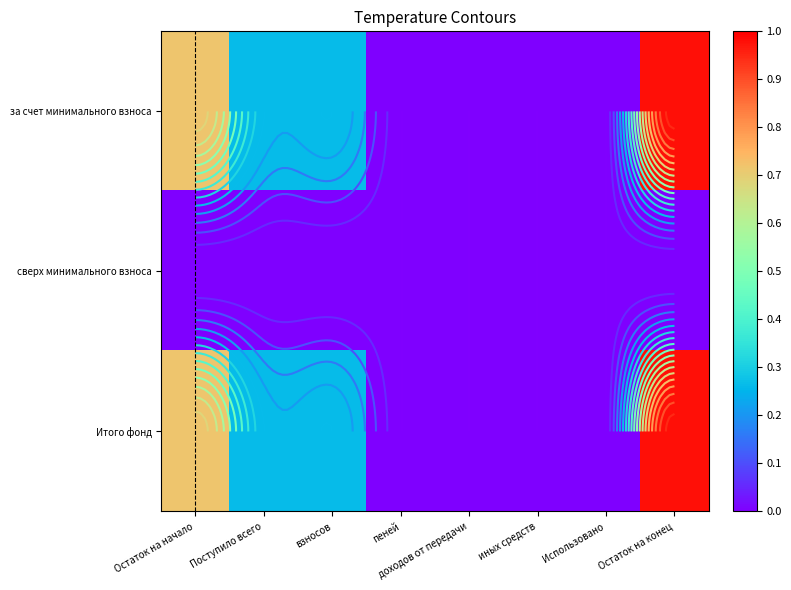

Which category has the highest value across all series?

Остаток на конец